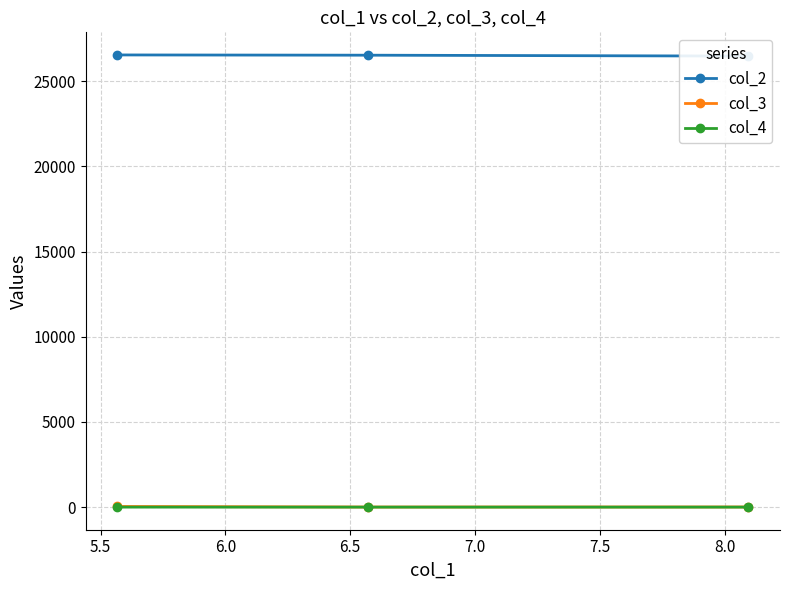

How many data points in col_3 are above 8?

2